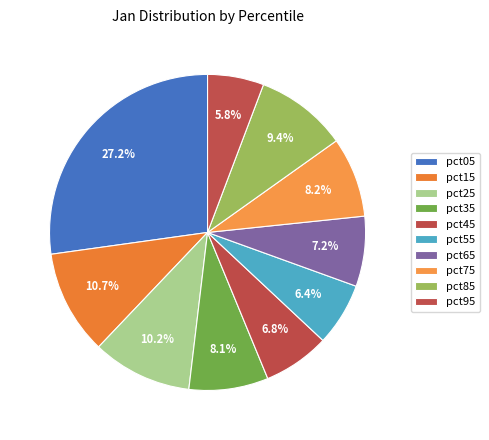

How many segments does this pie chart have?

10